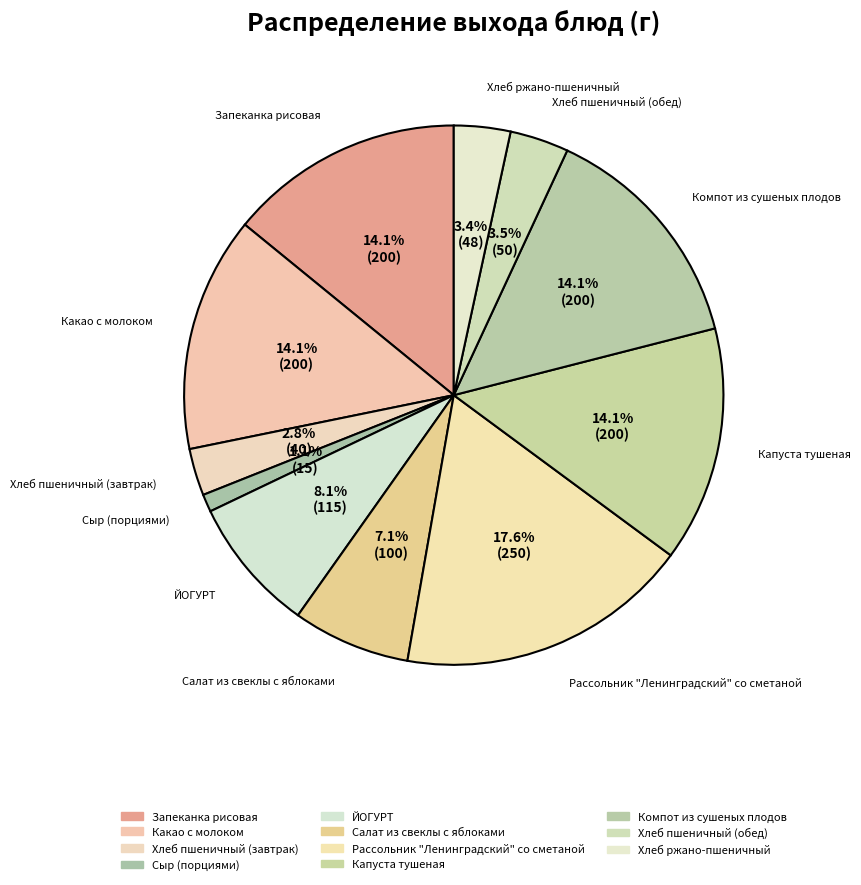

What is the largest slice in the pie chart?

Рассольник "Ленинградский" со сметаной